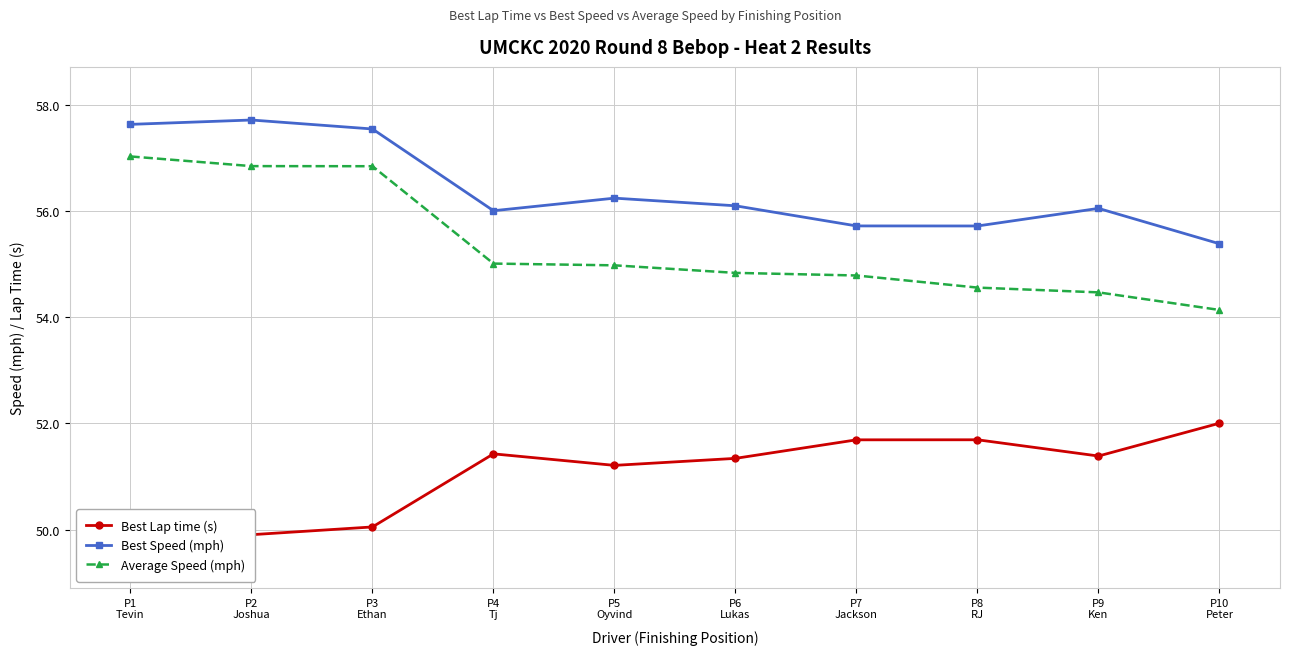

What is the label of the 4th point from the right?

P7
Jackson